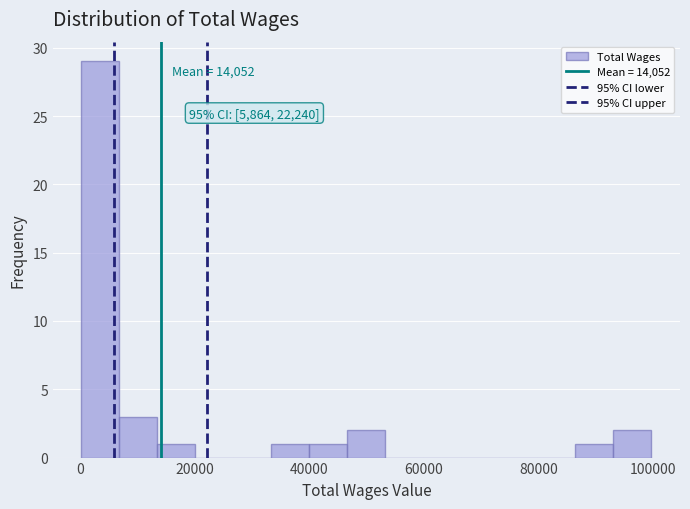

Read against the x-axis, roughly where is the centre of the tallest bar?

4000